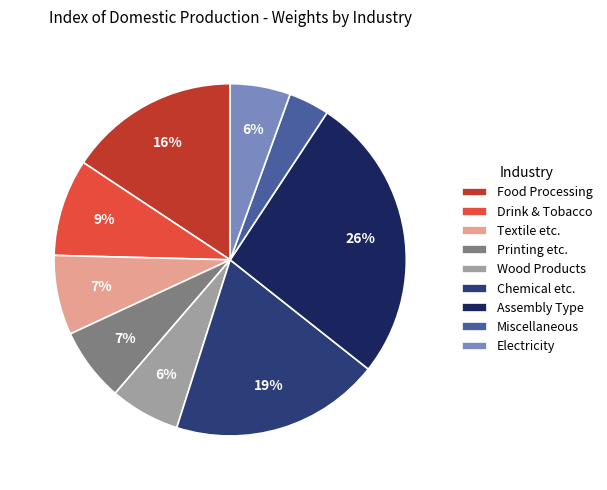

Does Electricity represent more than half of the total?

No